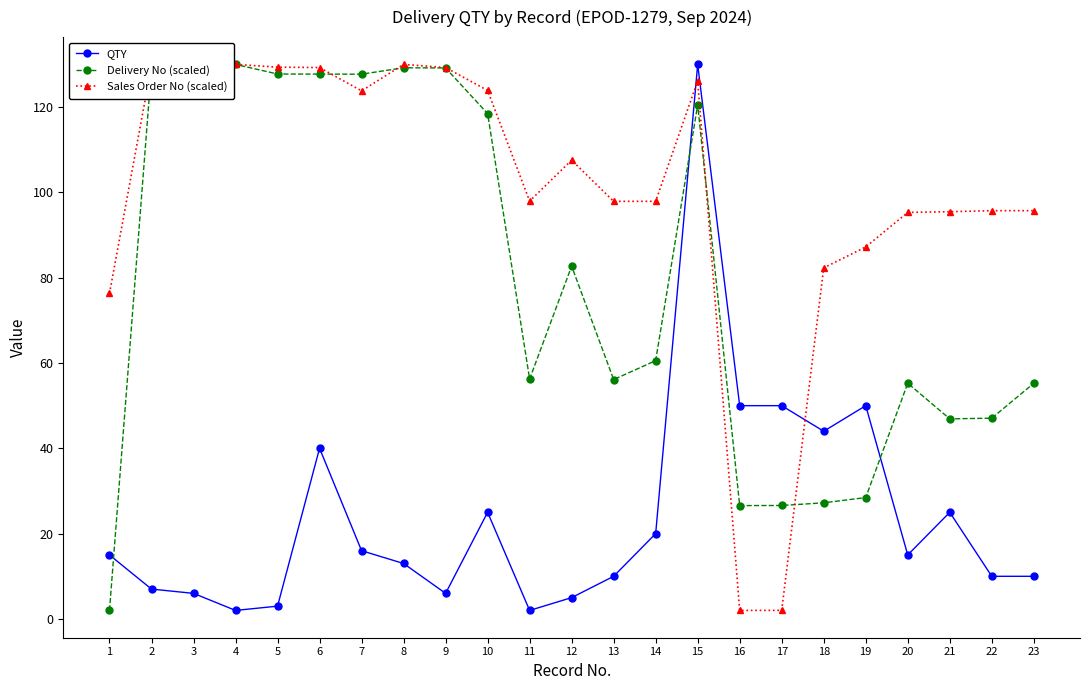

True or false: QTY has a value of 3.0 at 5.

True